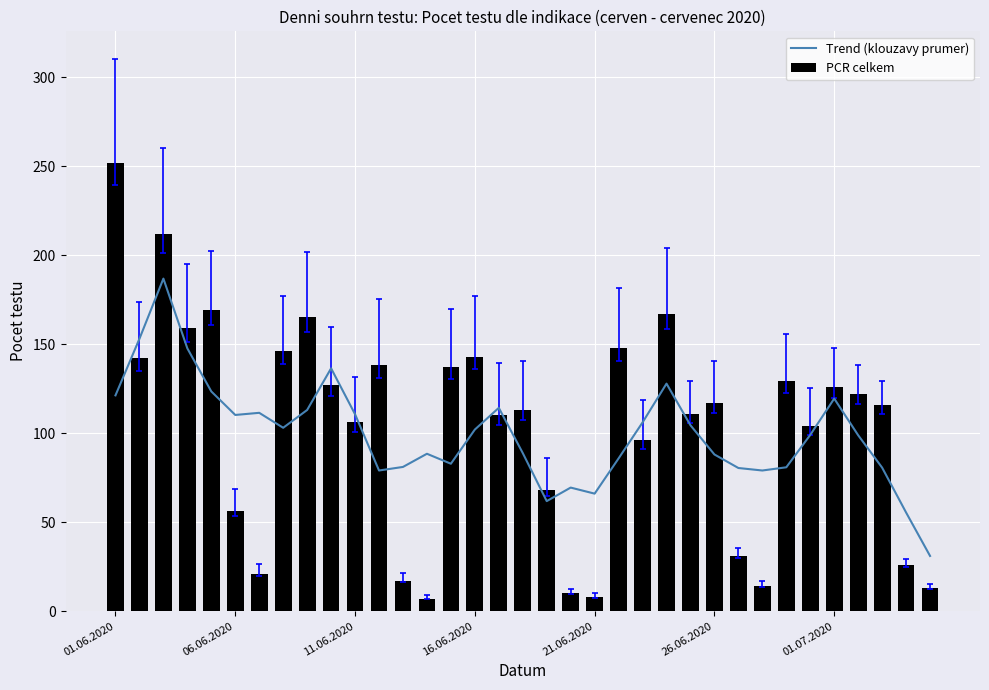

Which series changed the most between 11 and 24?

PCR celkem